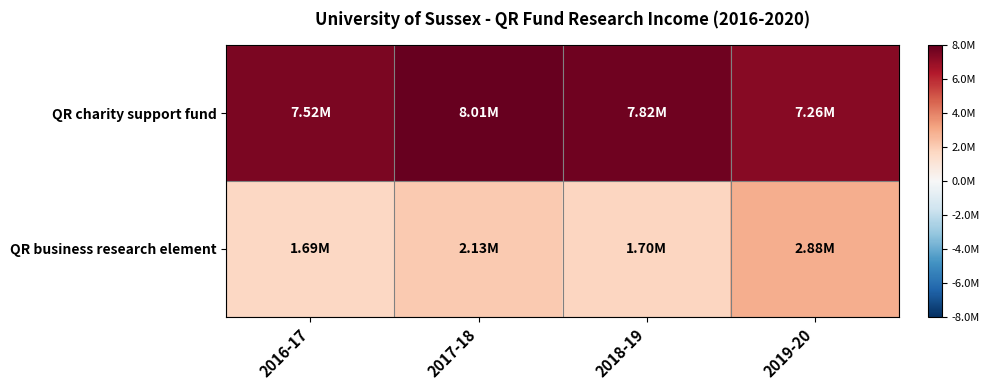

At how many categories does at least one series exceed 4910024?

4